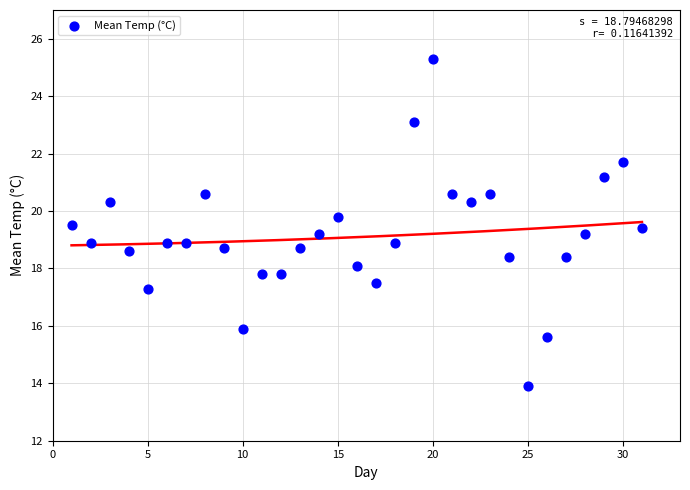

What is the range of Y values (max minus min)?

11.4